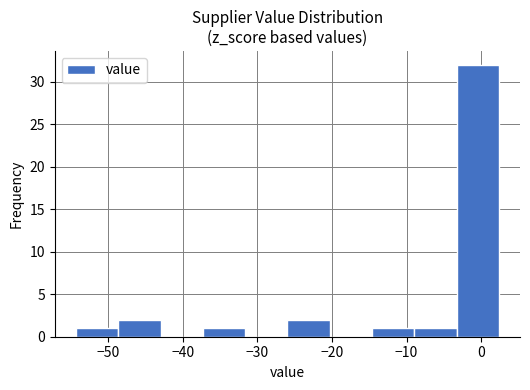

Reading left to right, transcribe this chart: for each bar, give the range it covers on the x-axis and its height. Neither the bar edges nor the heights are printed on the chart, so give them approximately, as read against the axes.

-54 to -49: 1
-49 to -43: 2
-43 to -37: 0
-37 to -32: 1
-32 to -26: 0
-26 to -20: 2
-20 to -15: 0
-15 to -9: 1
-9 to -3: 1
-3 to 2: 32